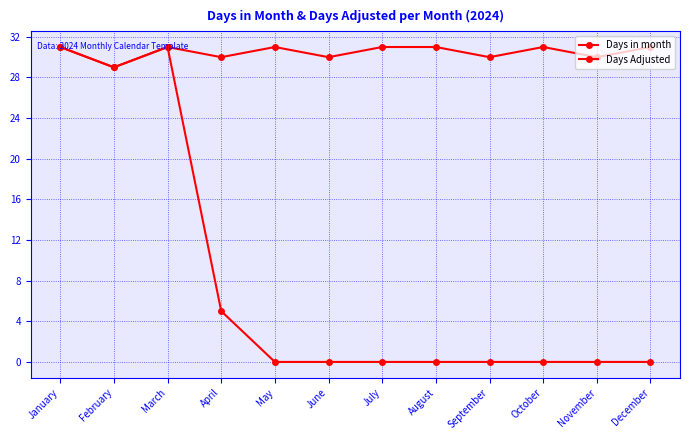

List the series in order of their overall mean, highest first.

Days in month, Days Adjusted